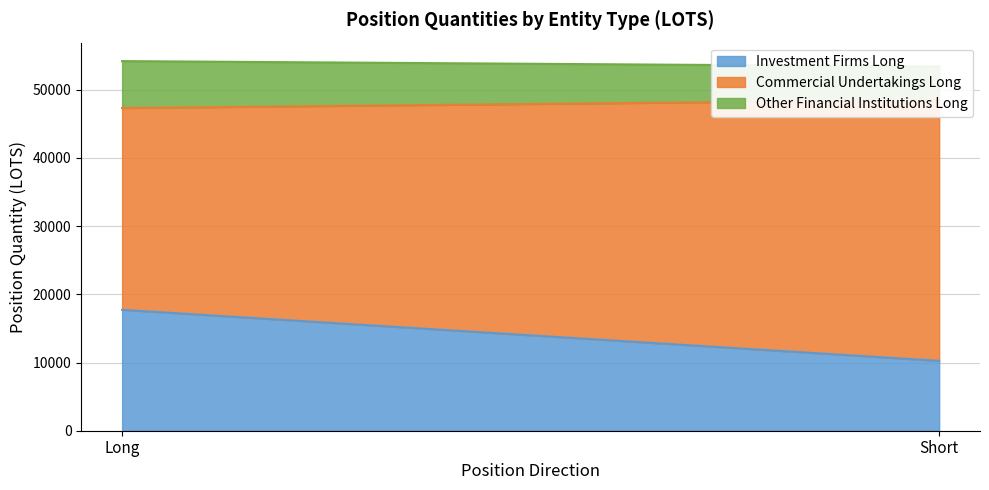

Reading left to right, list all the values displayed in this chart.

Investment Firms Long: Long=17730.4	Short=10248.5
Commercial Undertakings Long: Long=29588.3	Short=38249.8
Other Financial Institutions Long: Long=6883.1	Short=4922.0